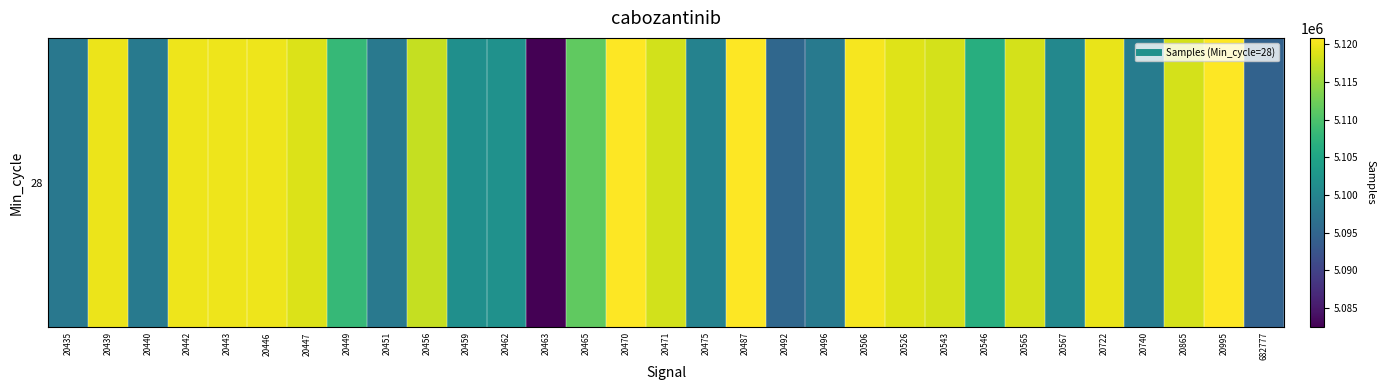

Rank the categories by value from lowest to highest.

20463, 682777, 20492, 20435, 20451, 20496, 20440, 20740, 20475, 20567, 20459, 20462, 20546, 20449, 20465, 20456, 20471, 20565, 20865, 20543, 20447, 20526, 20722, 20439, 20446, 20442, 20443, 20506, 20995, 20470, 20487